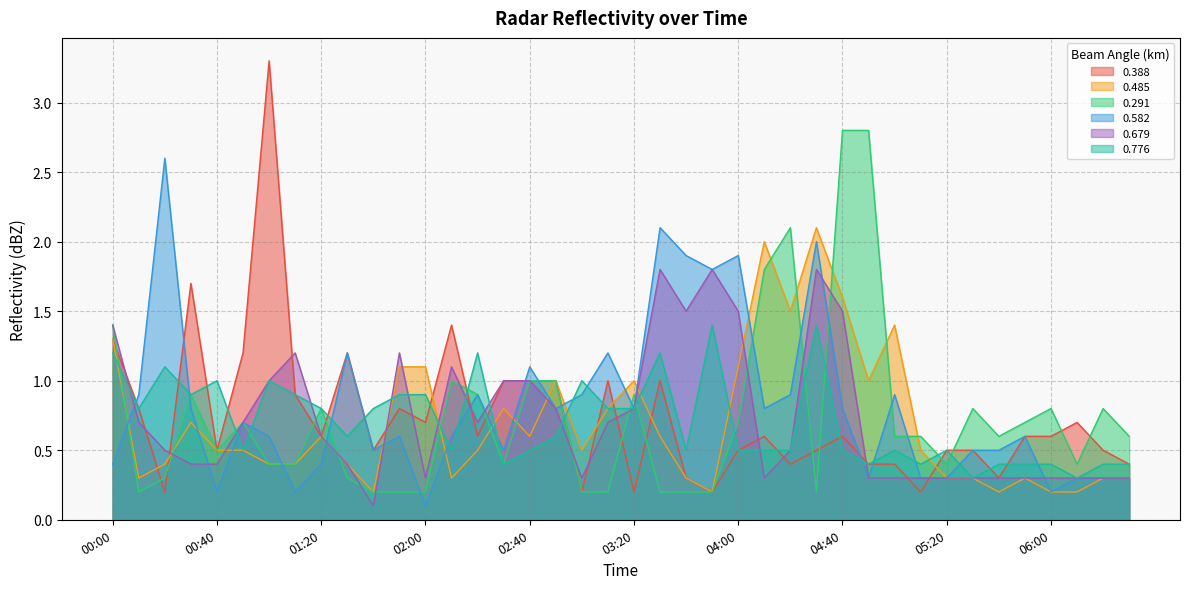

List the labels in order of 0.485 value, smallest first.

01:40, 03:50, 05:40, 06:00, 06:10, 00:10, 02:10, 03:40, 05:20, 05:30, 05:50, 06:20, 06:30, 00:20, 01:00, 01:10, 01:30, 00:40, 00:50, 02:20, 03:00, 05:10, 01:20, 02:40, 03:30, 00:30, 02:30, 03:10, 02:50, 03:20, 04:50, 01:50, 02:00, 04:00, 00:00, 05:00, 04:20, 04:40, 04:10, 04:30